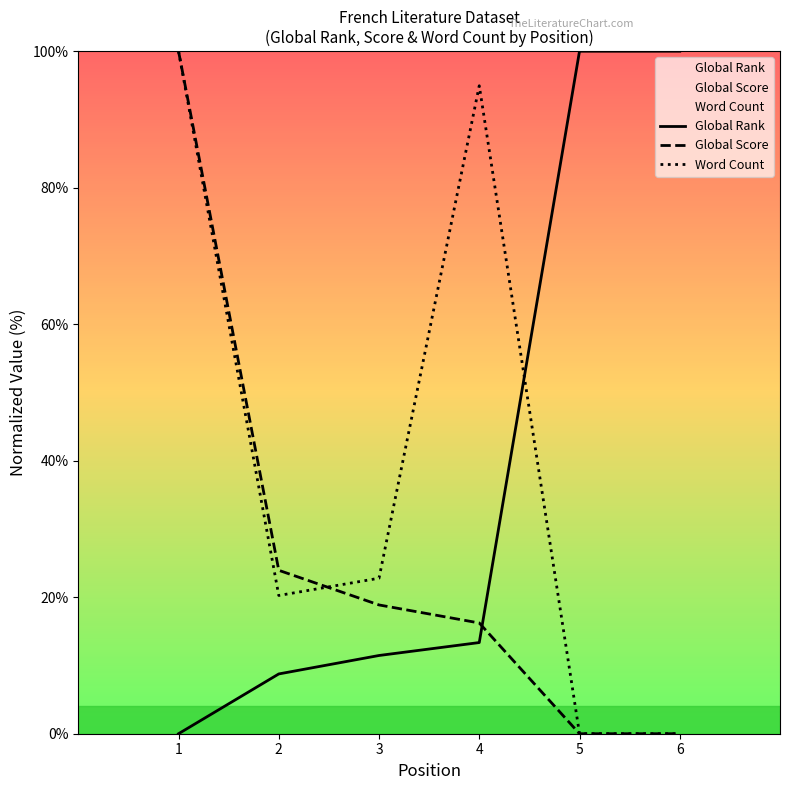

What is the total value across all series at 3?

53.1